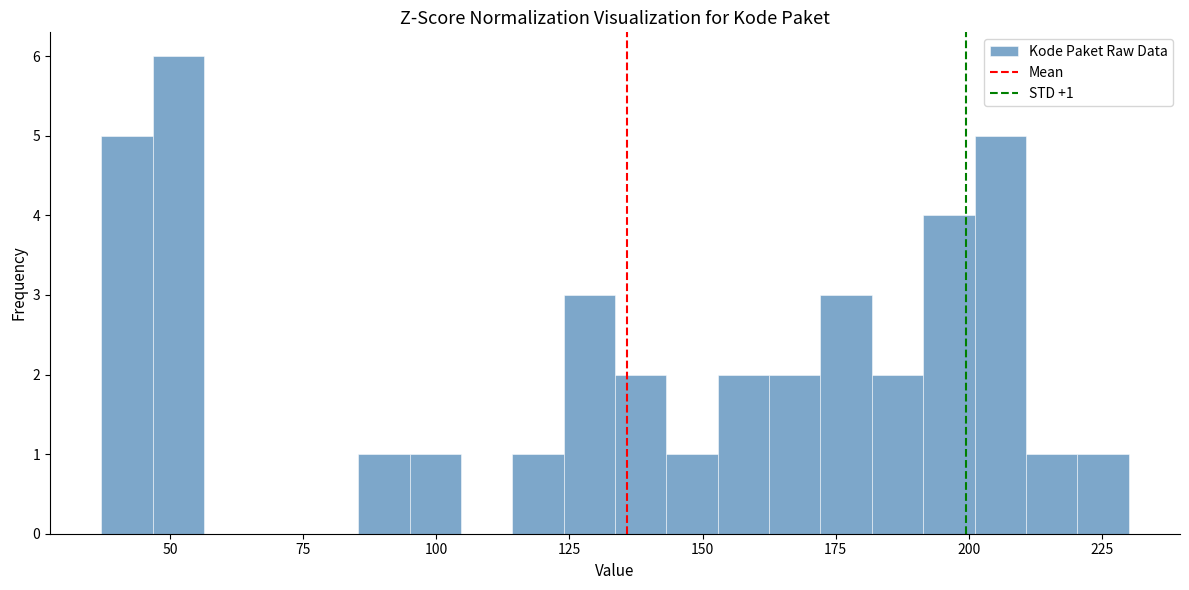

Read against the x-axis, roughly where is the centre of the tallest bar?

50